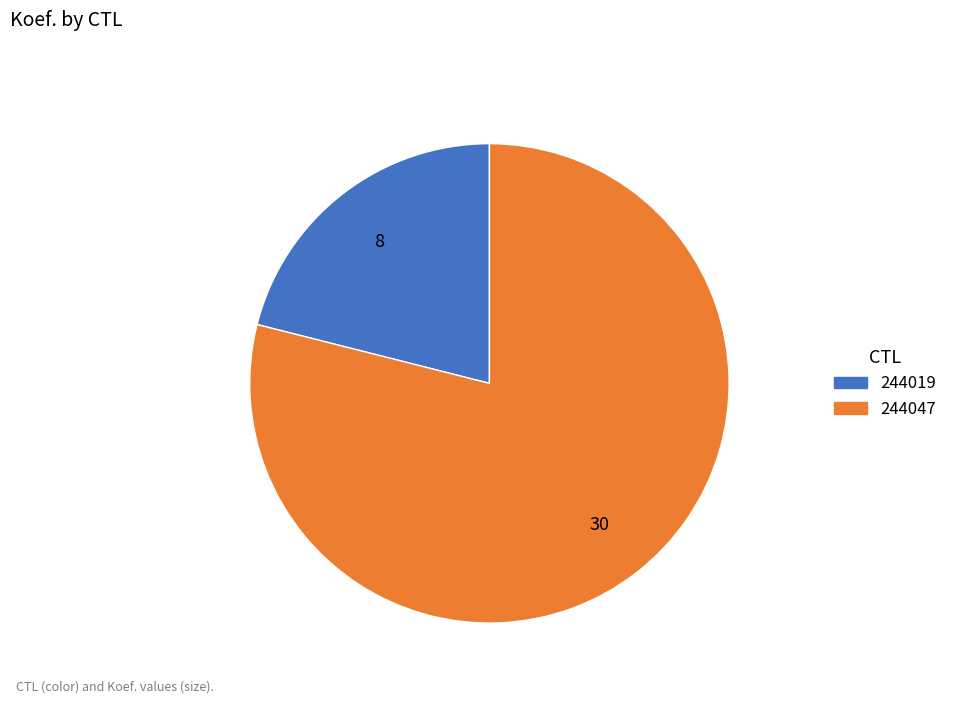

True or false: 244019 accounts for 31% of the total.

False